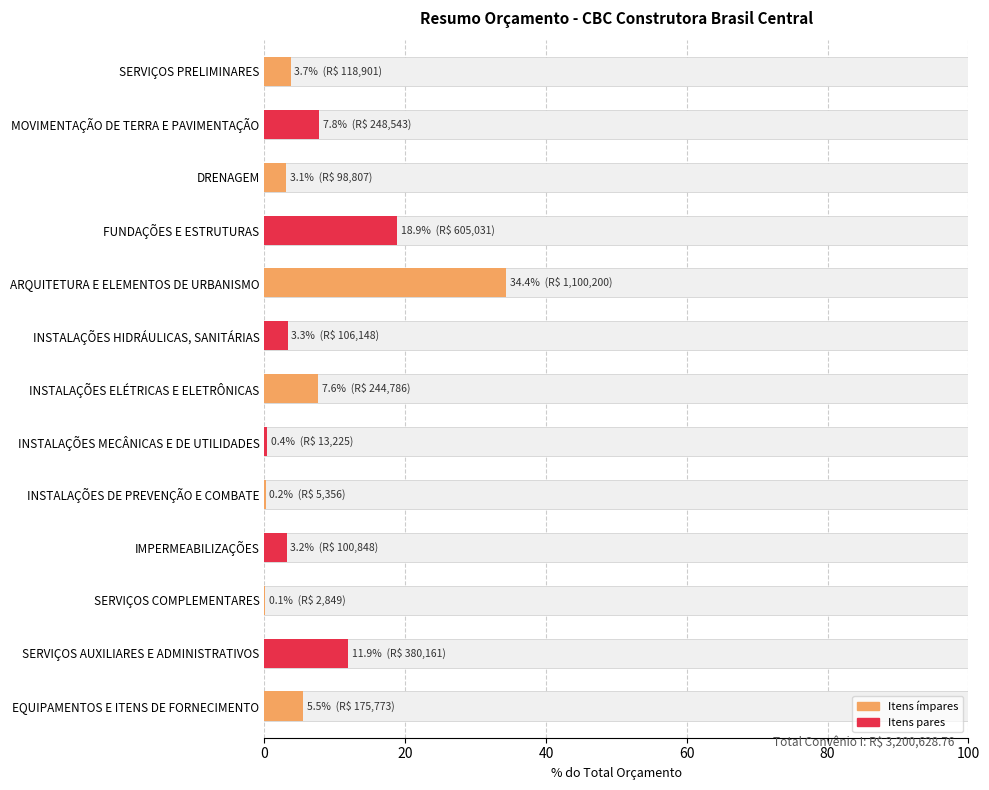

How many bars are there in total?

13